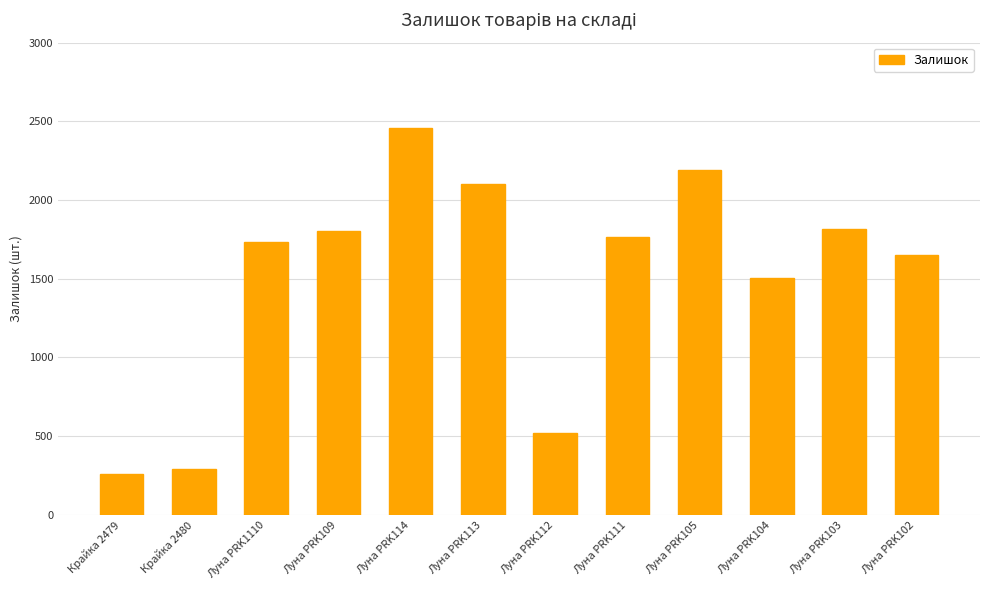

Where is the data nearest to the value 1358?

Луна PRK104